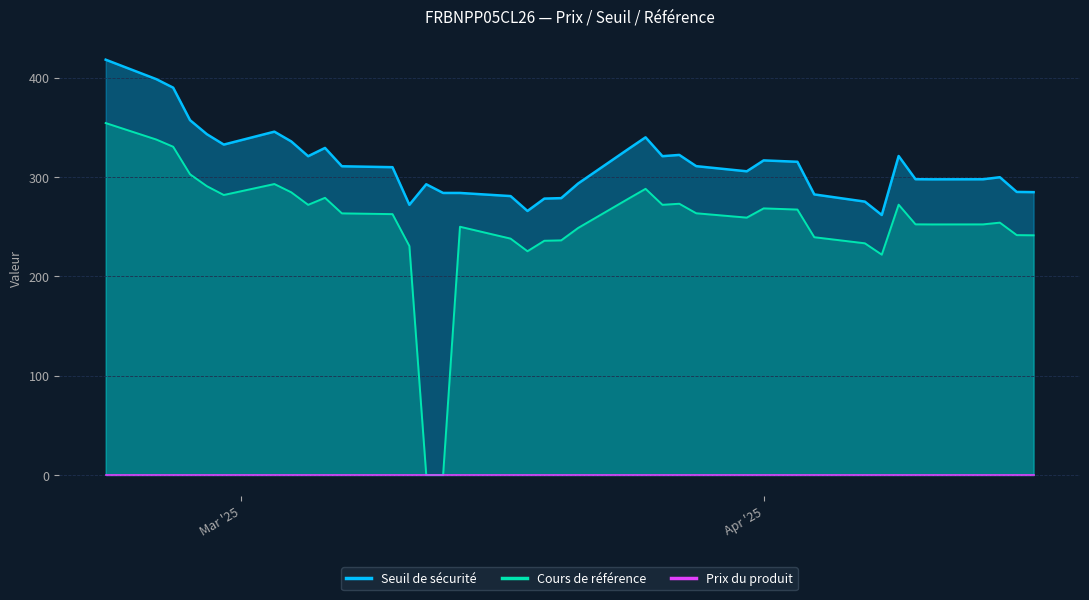

In Seuil de sécurité, how many points are higher than both neighbors (excluding endpoints)?

8